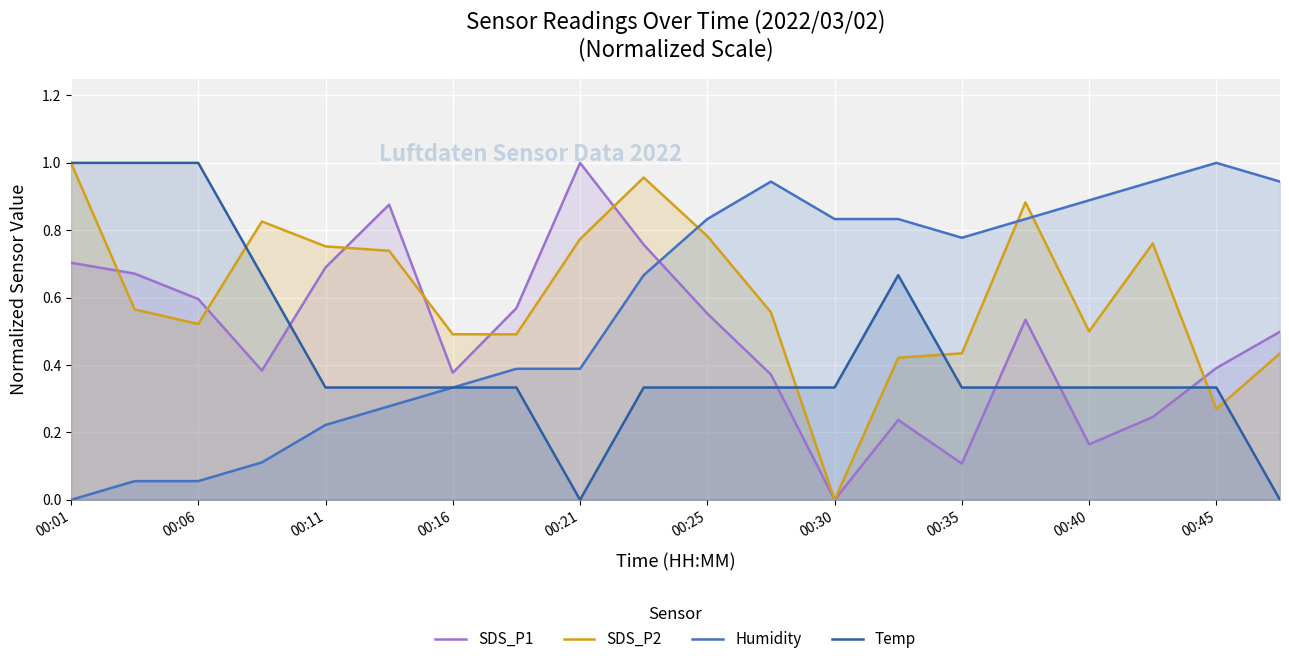

Which series ends up on top after the final intersection of SDS_P2 and Humidity?

Humidity